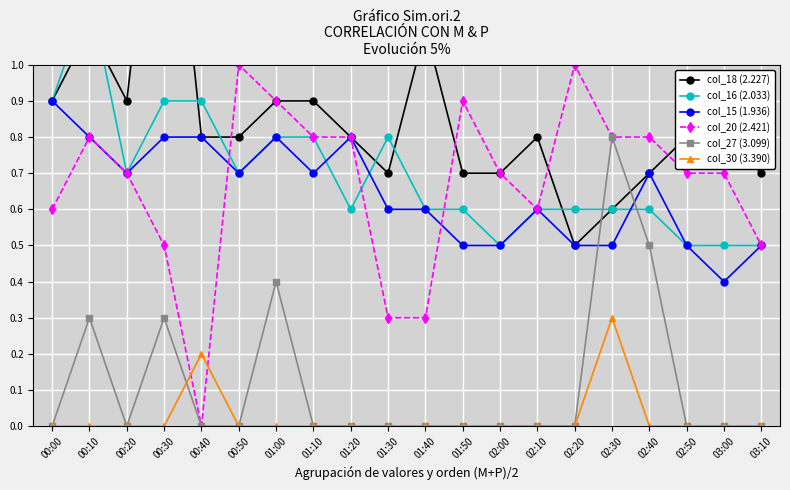

Which series ends up on top after the final intersection of col_16 (2.033) and col_20 (2.421)?

col_20 (2.421)